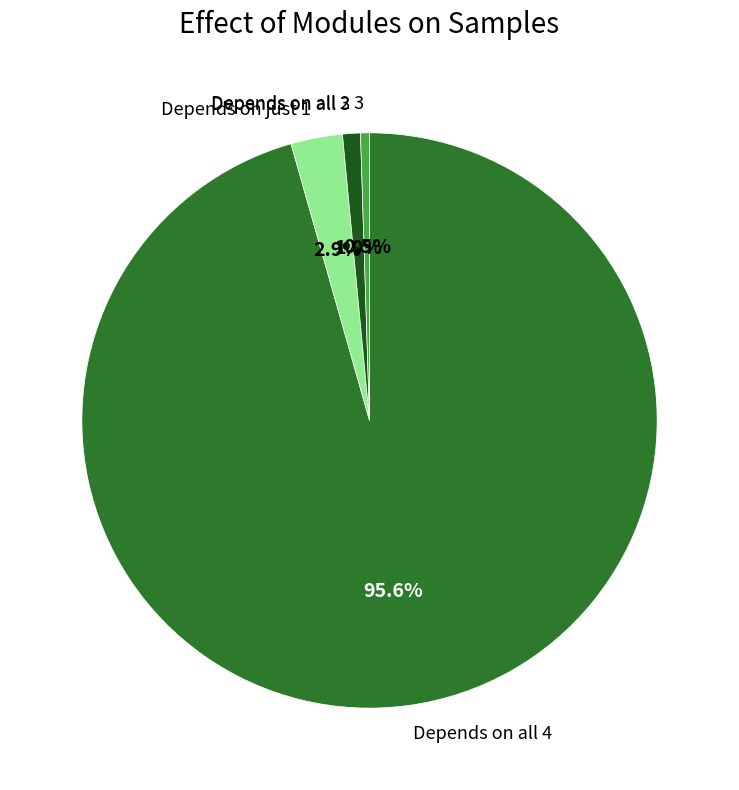

Which category has the biggest portion of the pie?

Depends on all 4